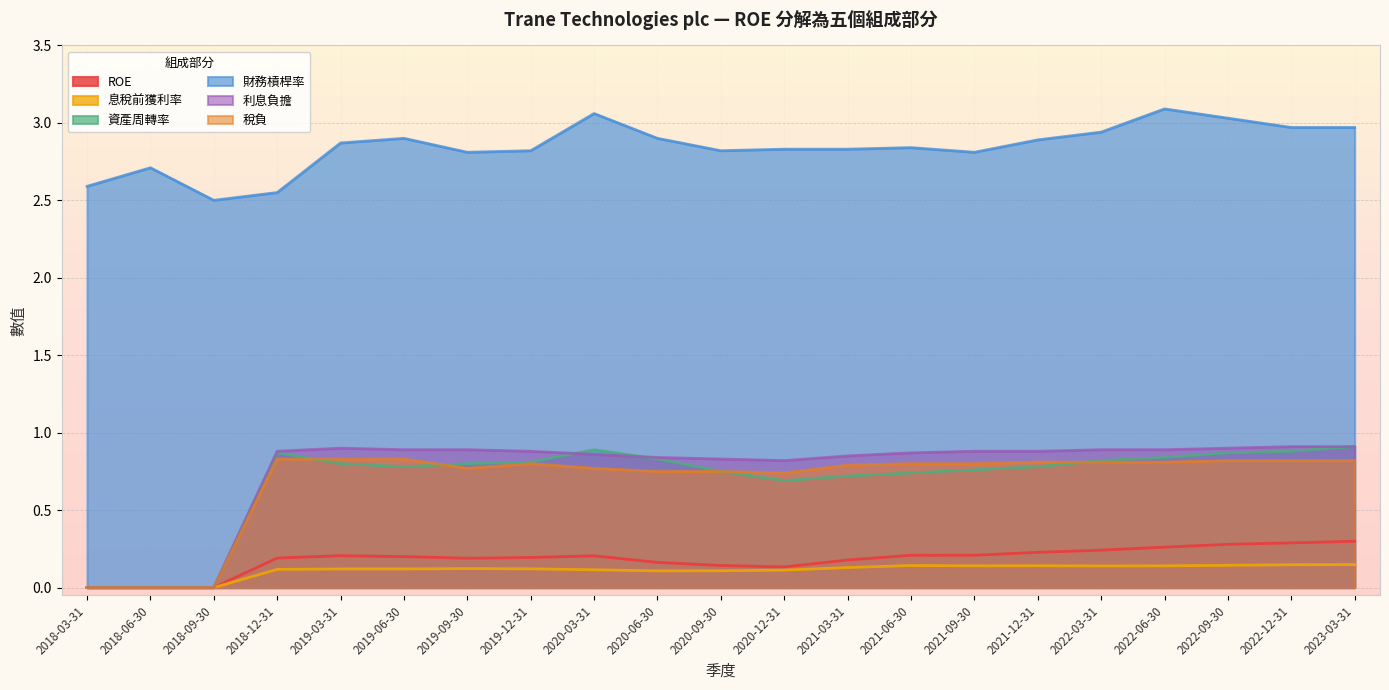

Which series has the largest total across all categories?

財務槓桿率